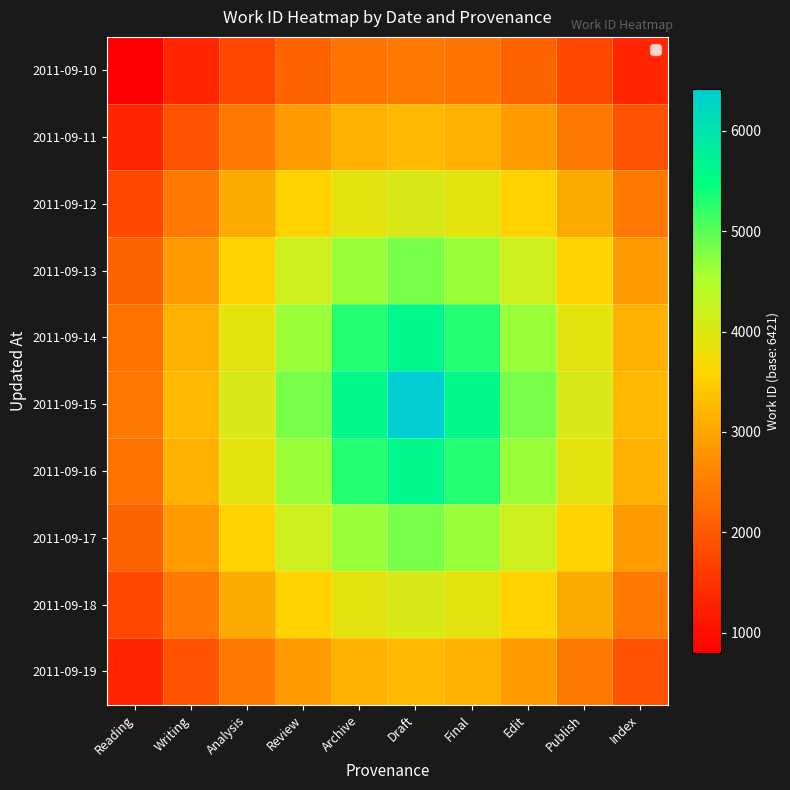

Which category has the lowest value across all series?

Reading